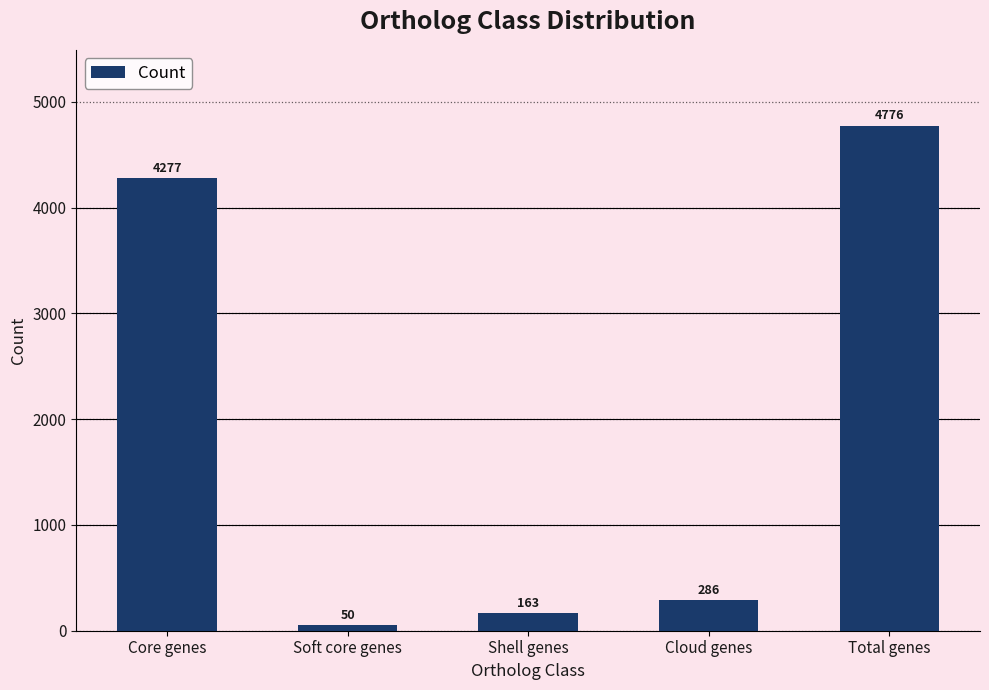

How many data points are less than 286?

2